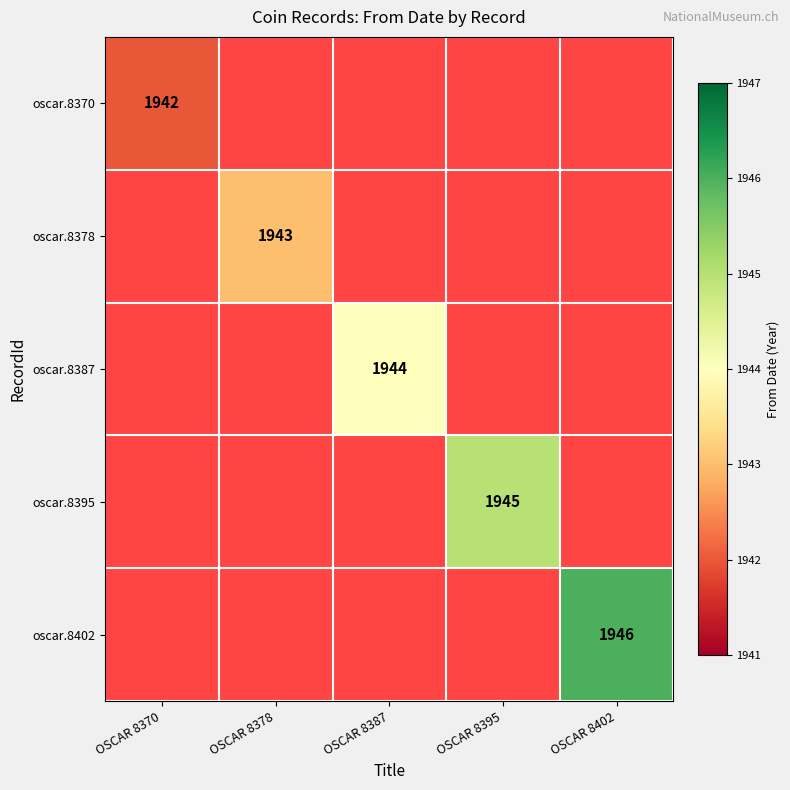

The oscar.8370 series shows 1942 at OSCAR 8370. True or false?

True